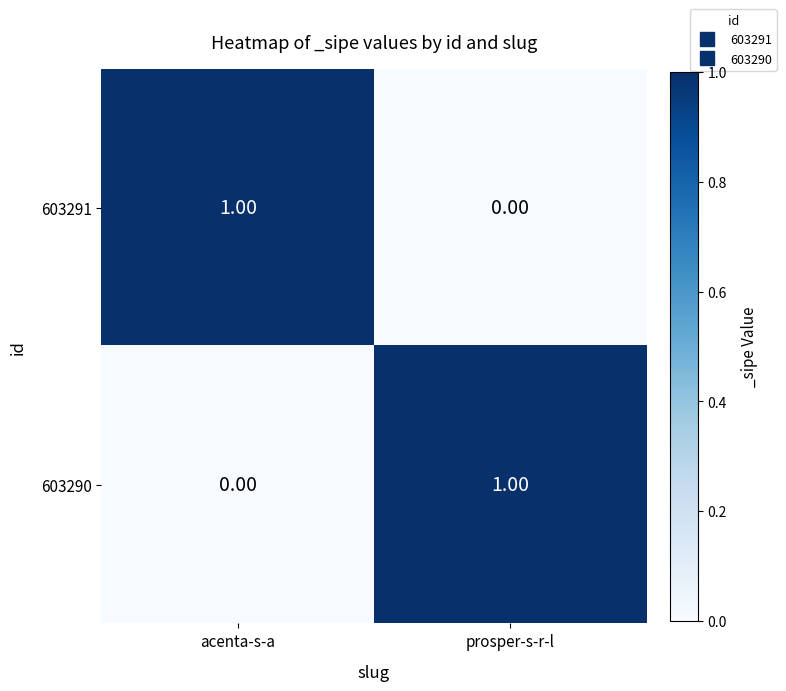

Is the value of 603290 at acenta-s-a greater than the value of 603291 at acenta-s-a?

No